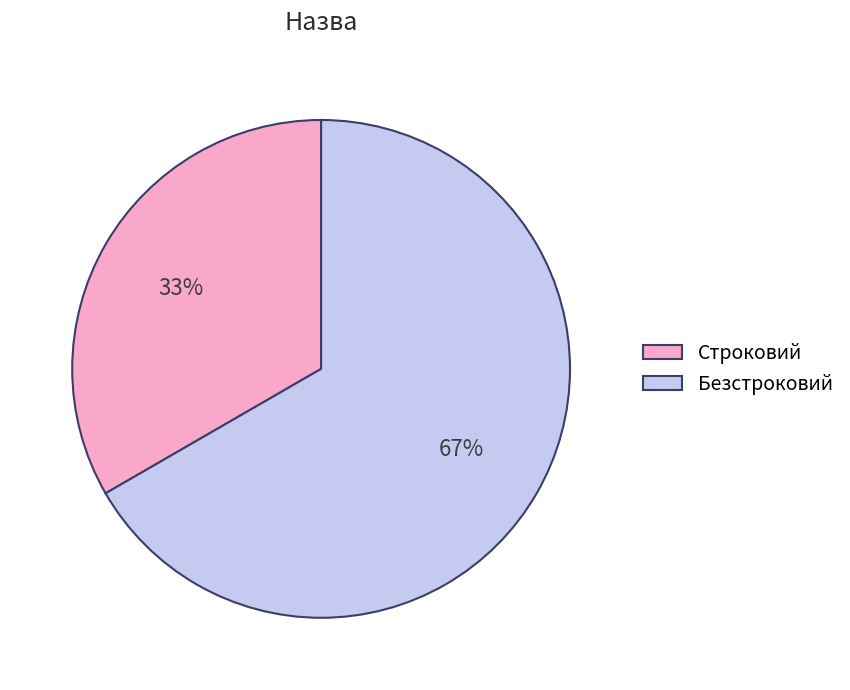

Which slice represents more than half of the pie?

Безстроковий